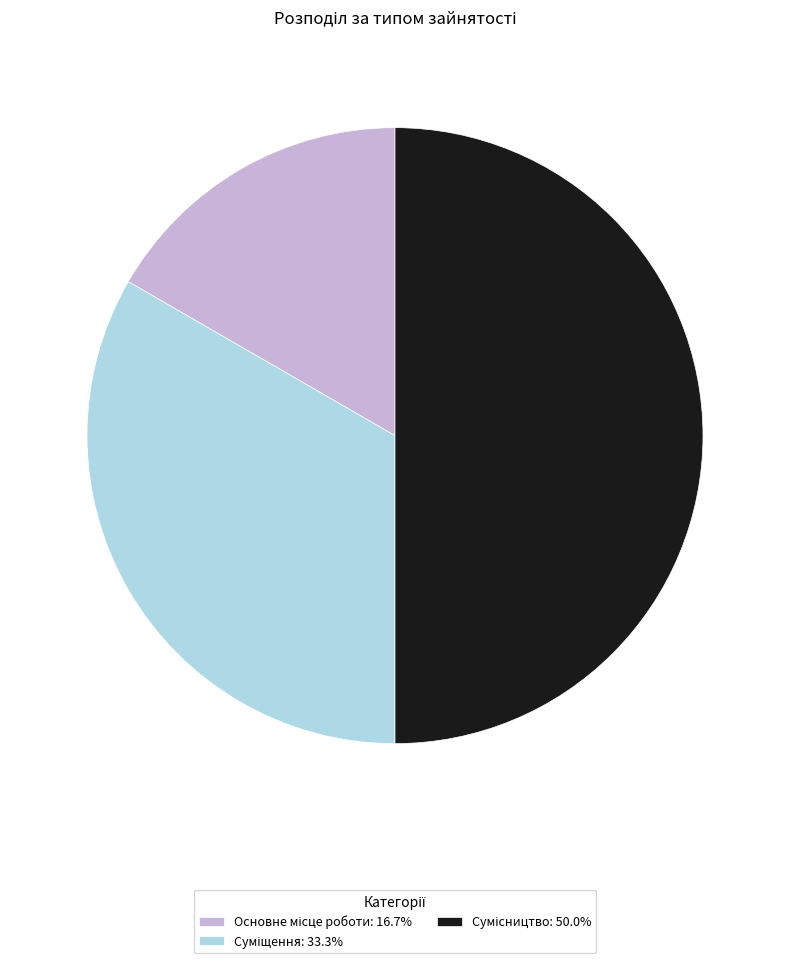

How many segments does this pie chart have?

3